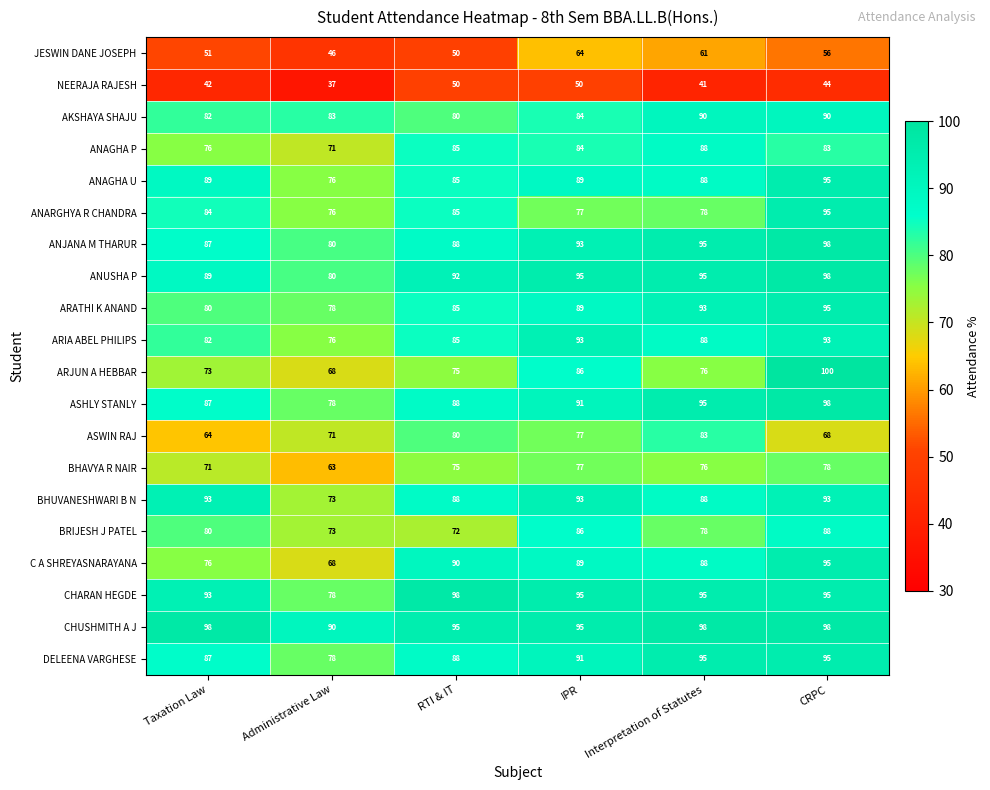

What is the sum of the DELEENA VARGHESE values at RTI & IT and CRPC?

183